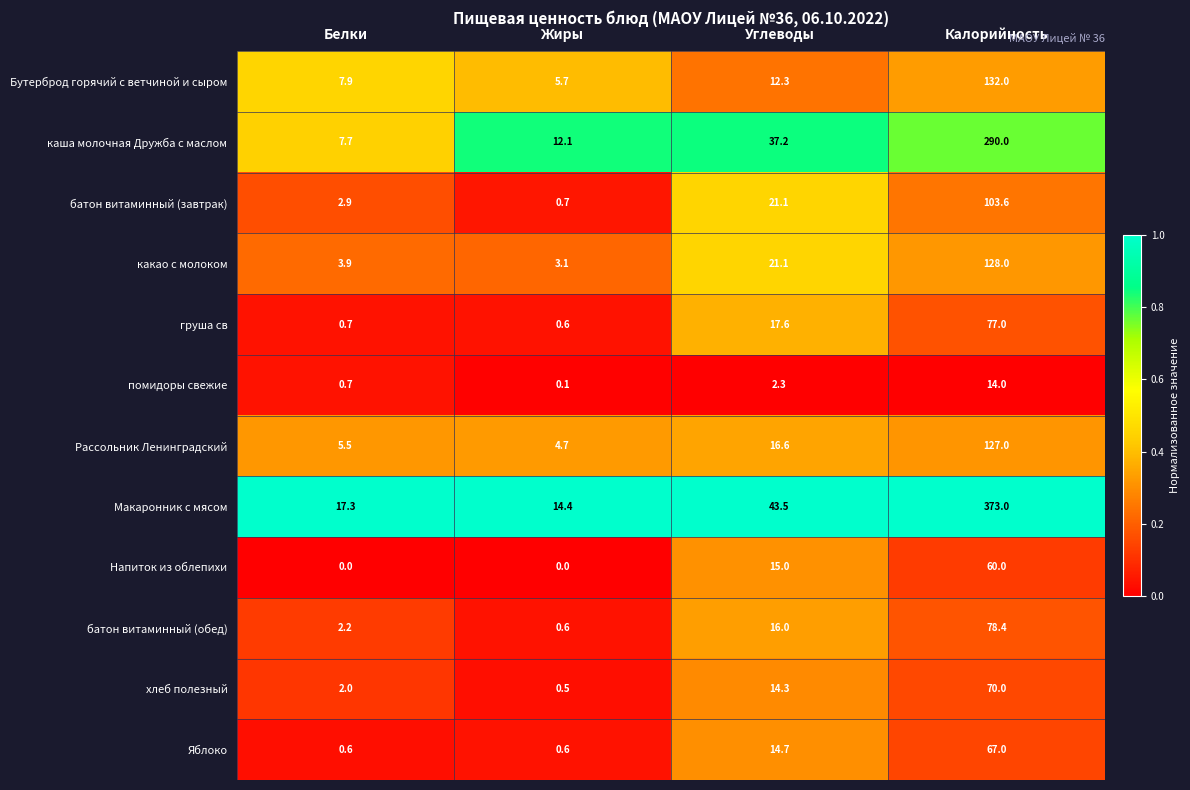

Which category has the lowest value in the груша св series?

Жиры